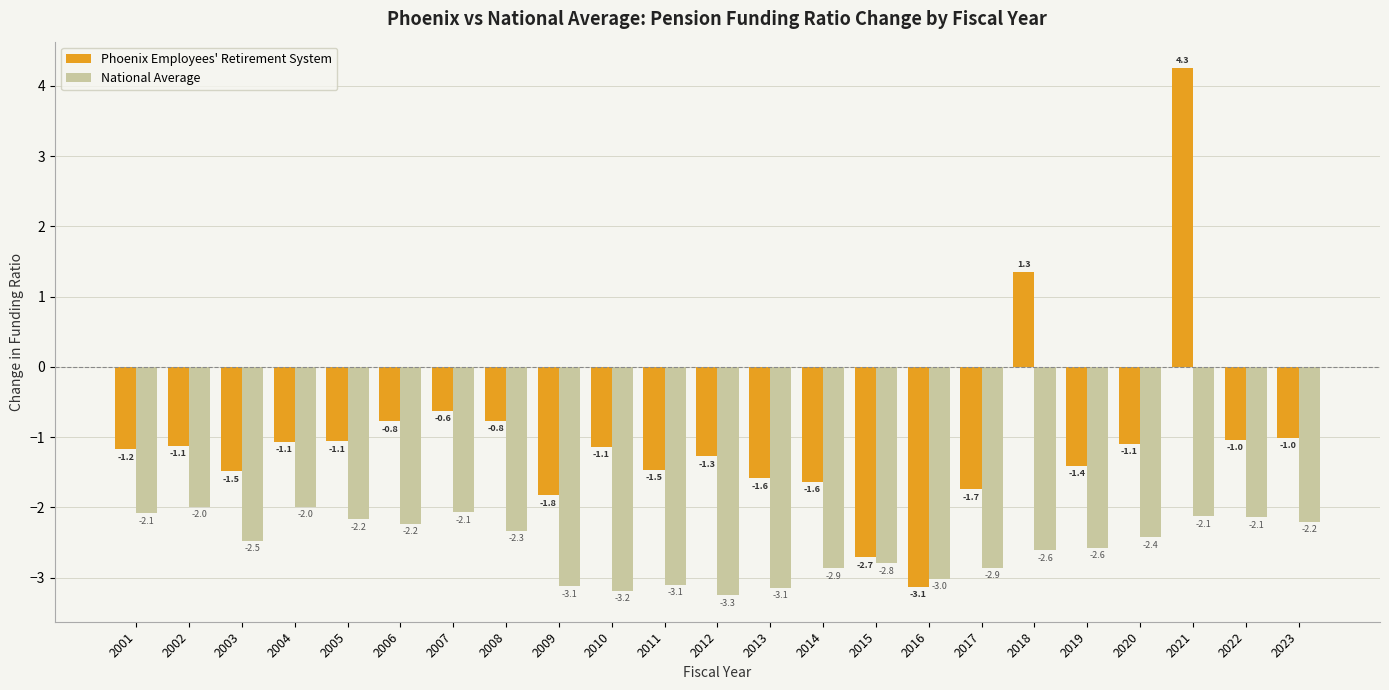

Which series changed the most between 2008 and 2018?

Phoenix Employees' Retirement System